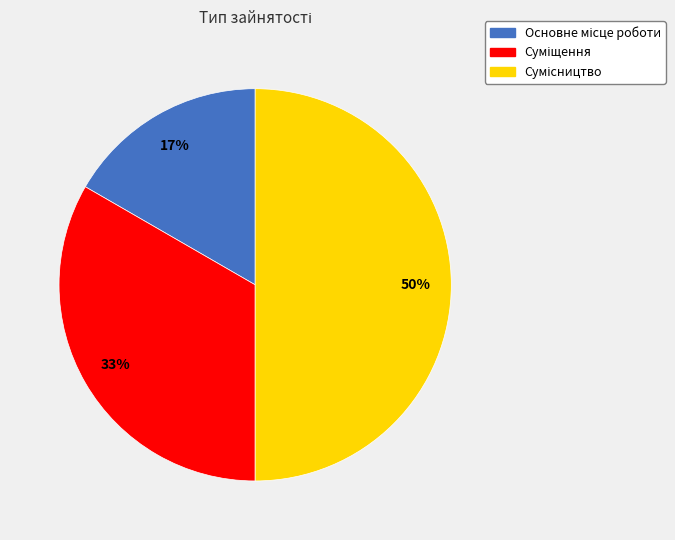

To the nearest percent, what is the average slice percentage?

33%